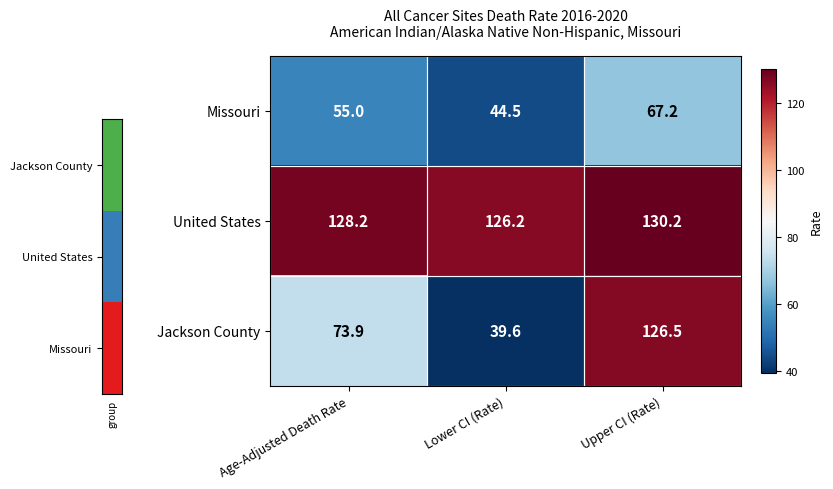

At which label is United States closest to 128?

Age-Adjusted Death Rate